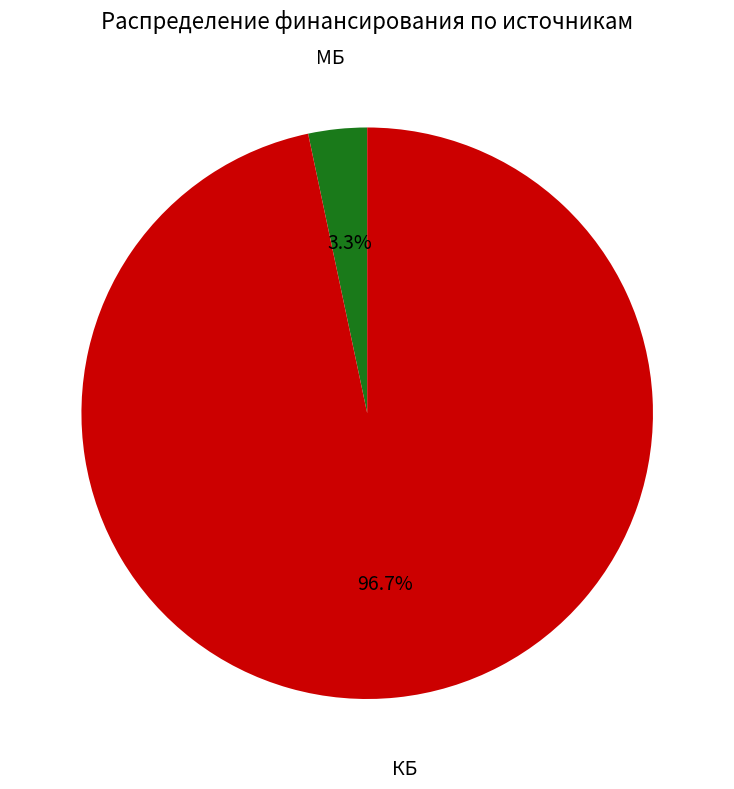

Which has a higher value, МБ or КБ?

КБ